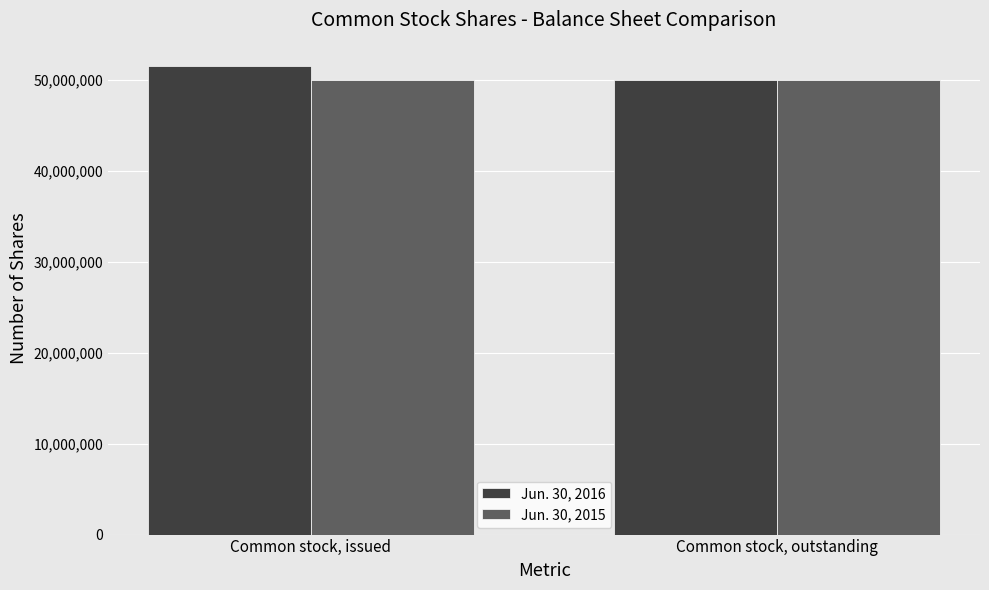

Does the chart contain stacked bars?

No